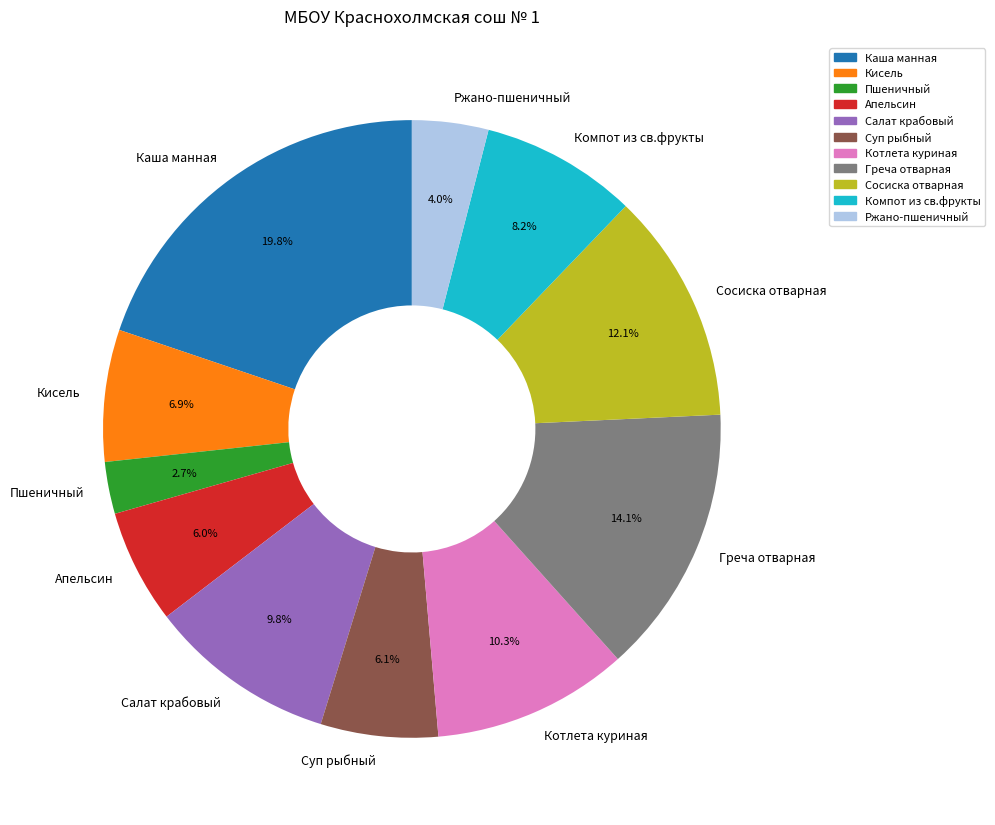

What percentage is the Котлета куриная slice, to the nearest percent?

10%